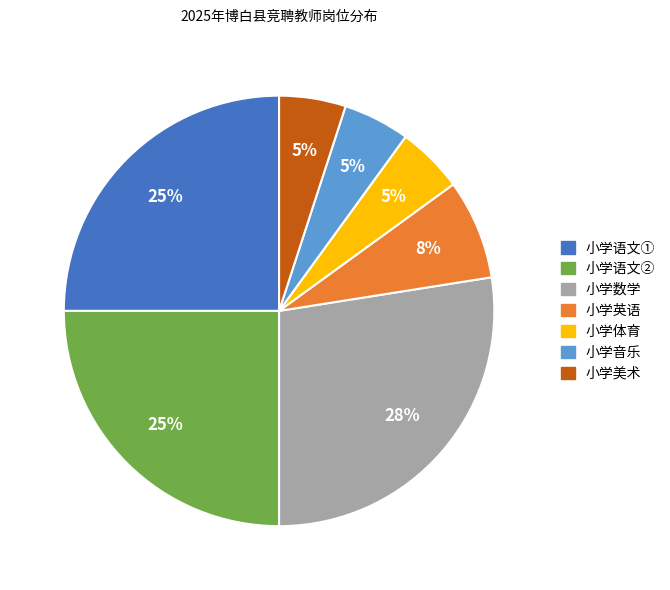

Is there a majority slice in this chart?

No